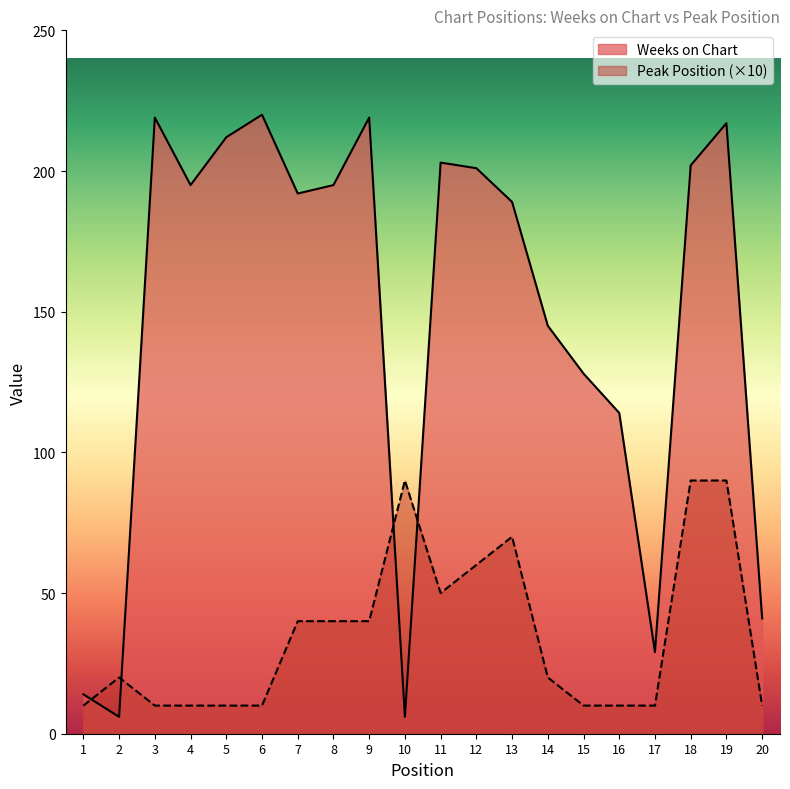

Where is Weeks on Chart nearest to the value 113?

16